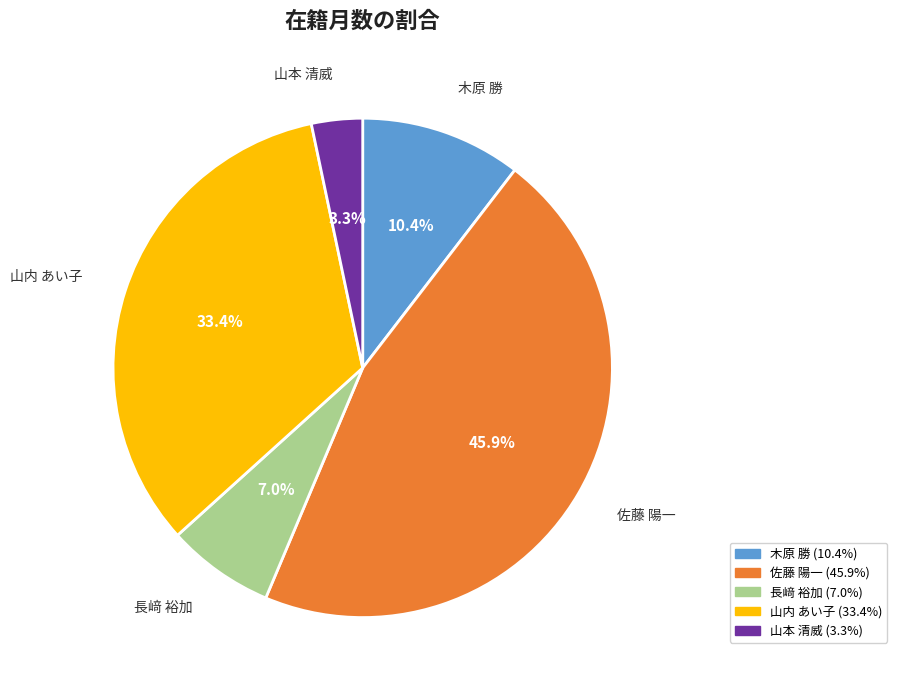

Do 佐藤 陽一 and 山内 あい子 together represent more than half of the pie?

Yes